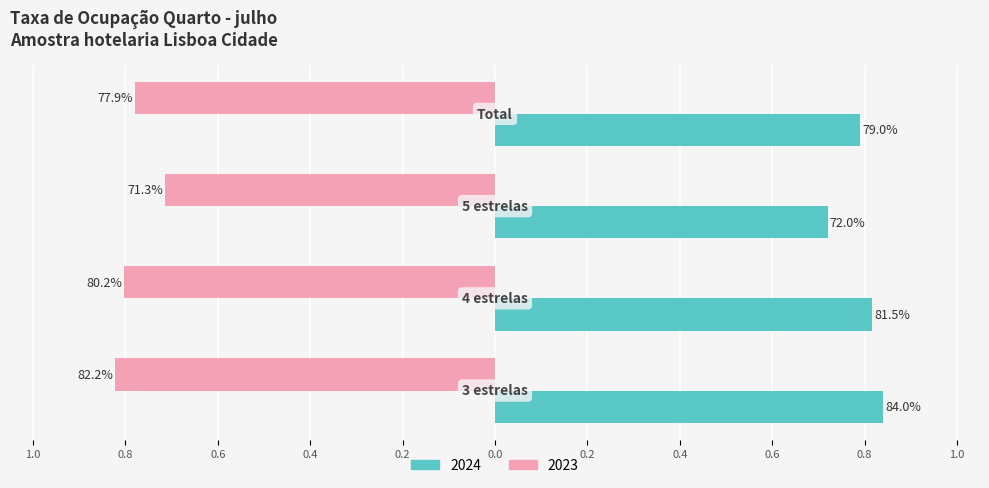

List the series in order of their overall mean, lowest first.

2023, 2024